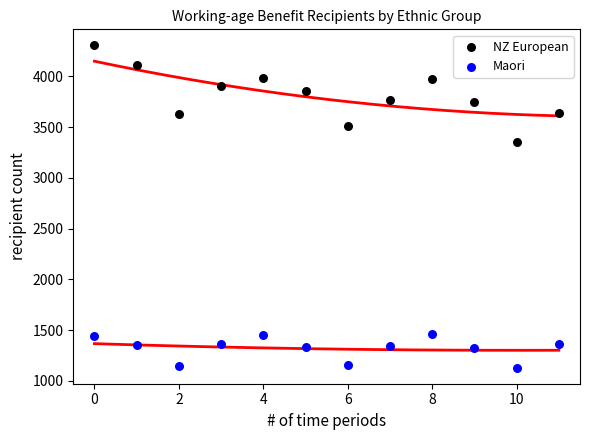

What are all the series names shown in the legend?

NZ European, Maori